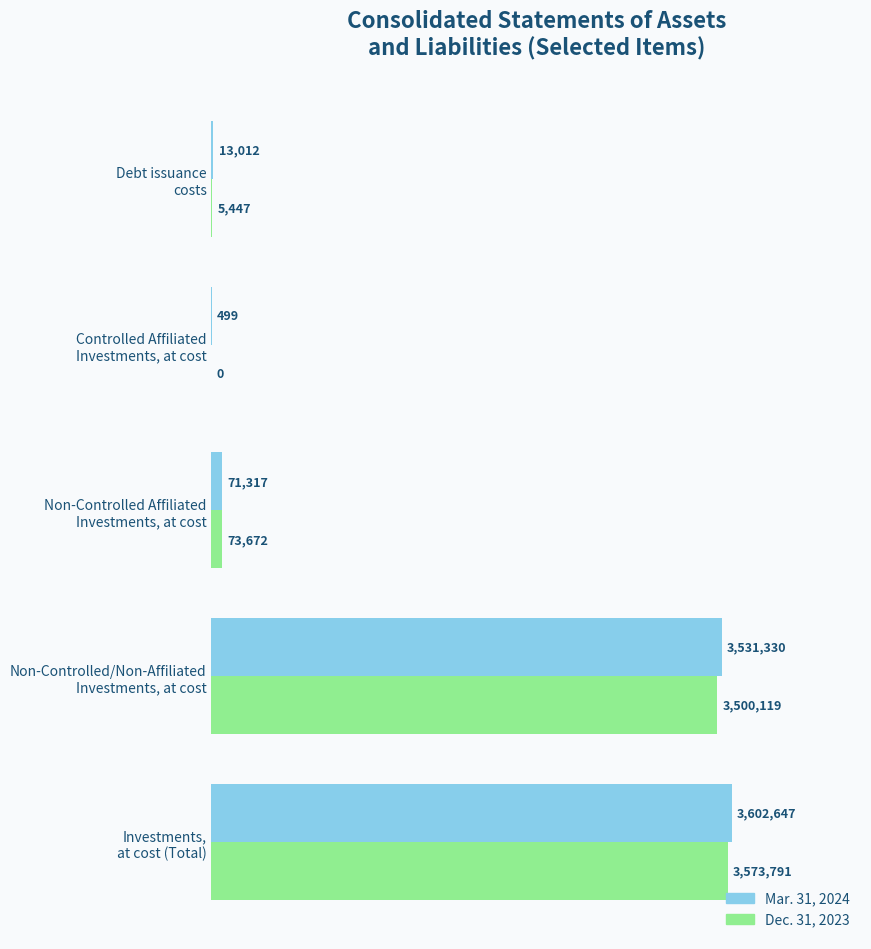

What are all the series names shown in the legend?

Mar. 31, 2024, Dec. 31, 2023